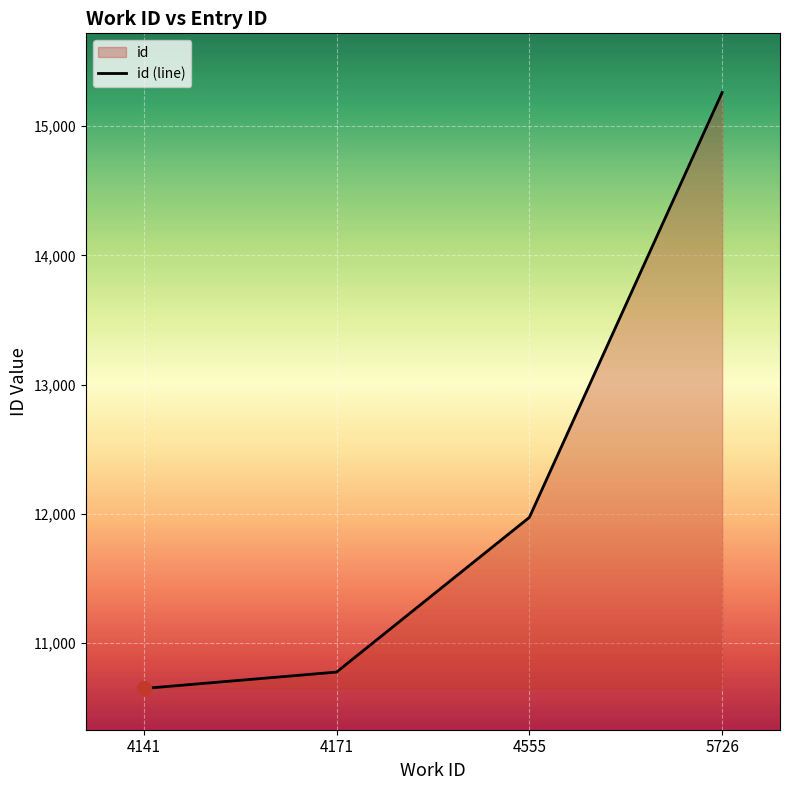

What is the difference between the values at 4171 and 5726?

4489